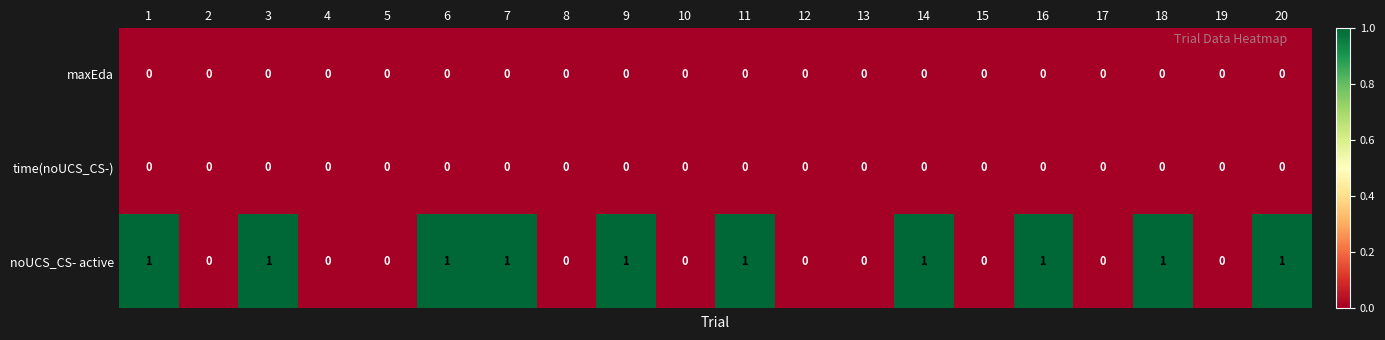

The value of noUCS_CS- active at 12 is 0. True or false?

True